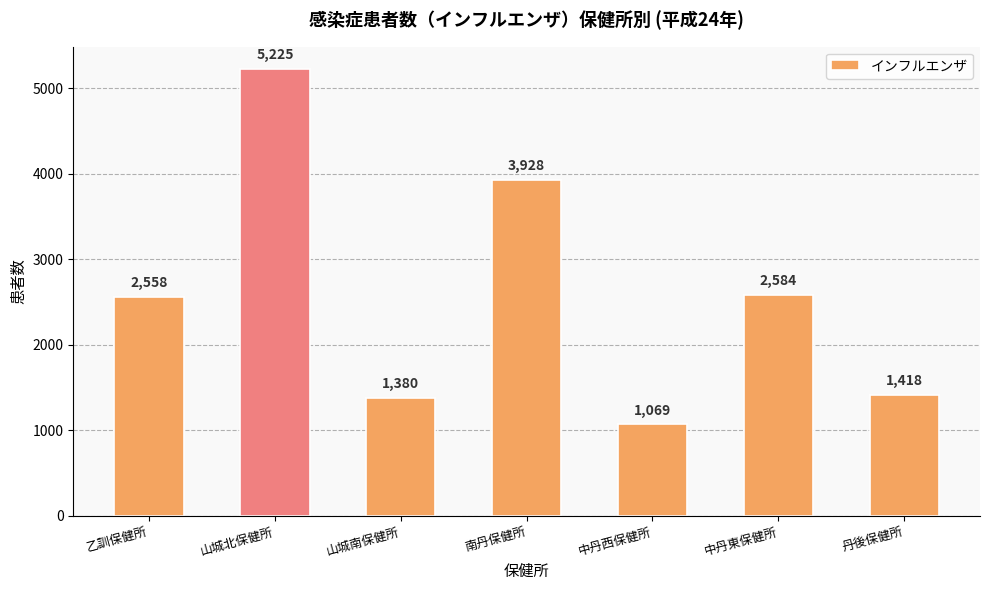

At which label is the value closest to 3147?

中丹東保健所